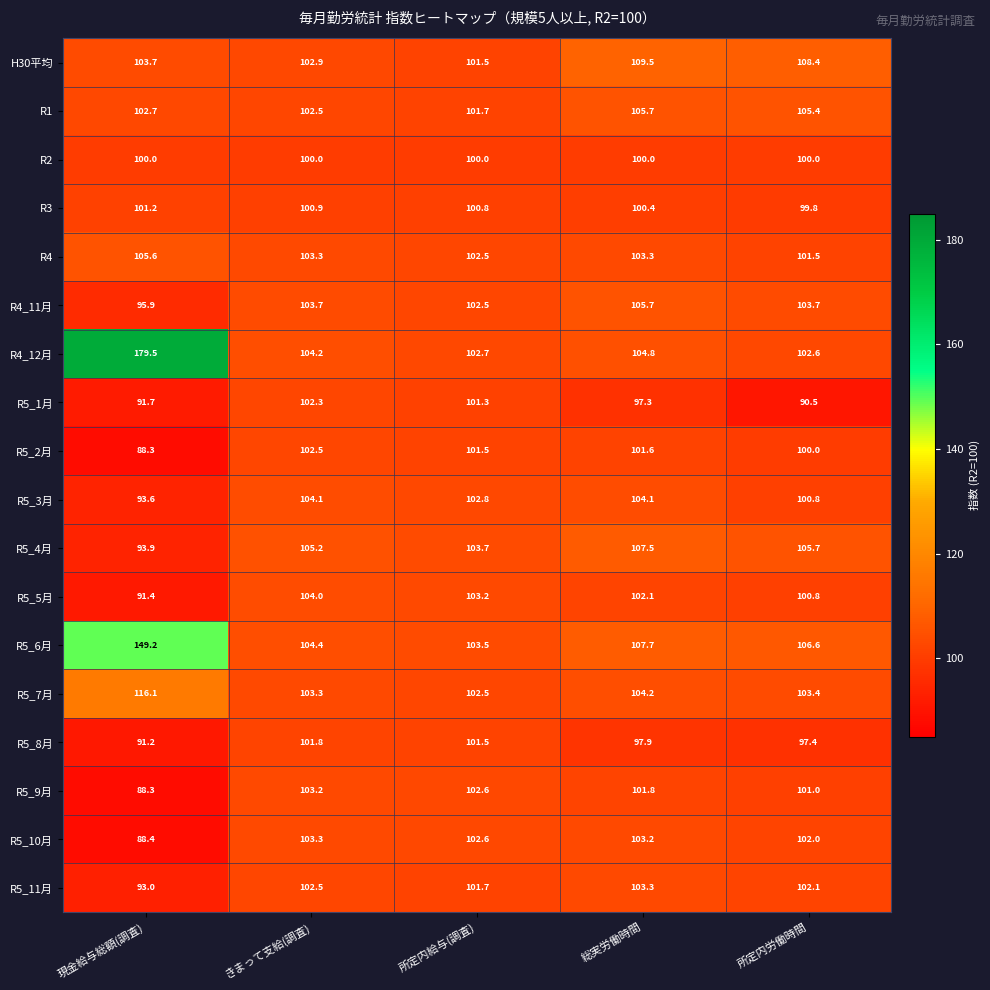

What is the average value of the R5_10月 series?

99.9